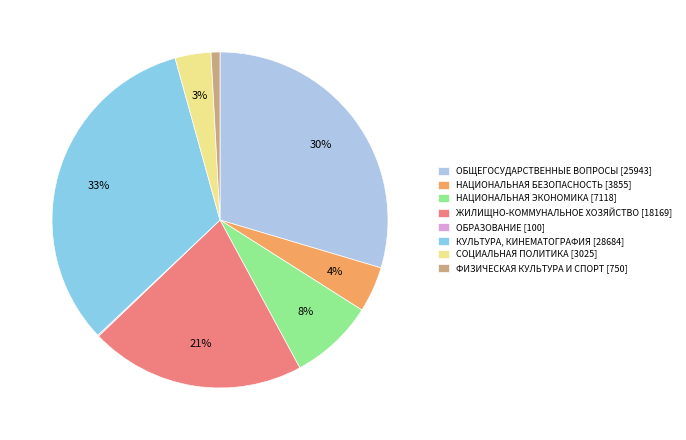

Is there any slice that represents more than half of the pie?

No